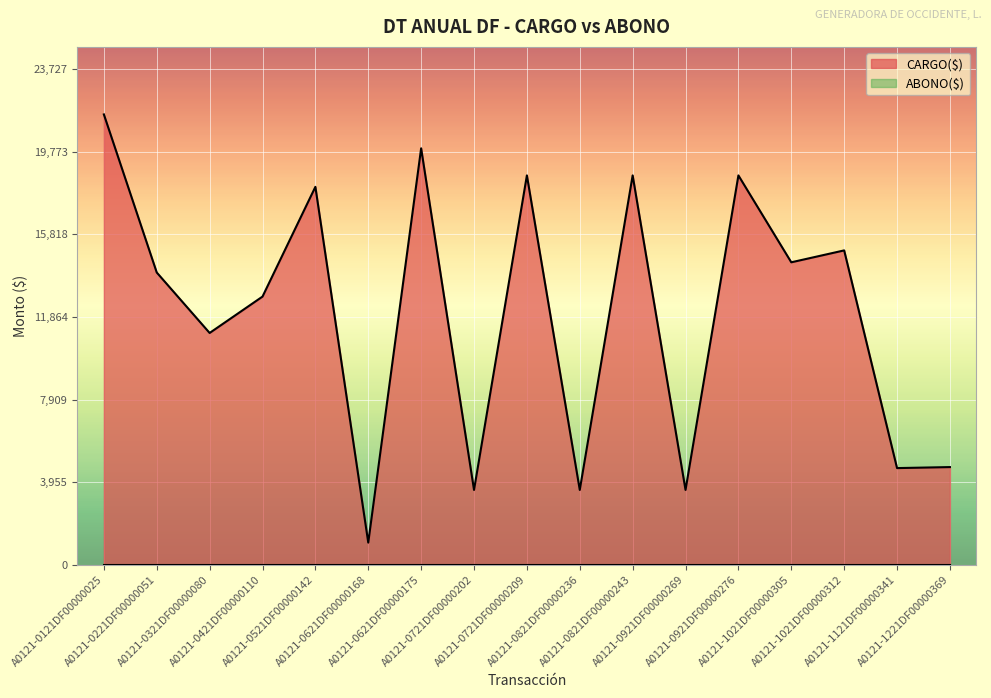

What is the smallest value displayed?

0.0